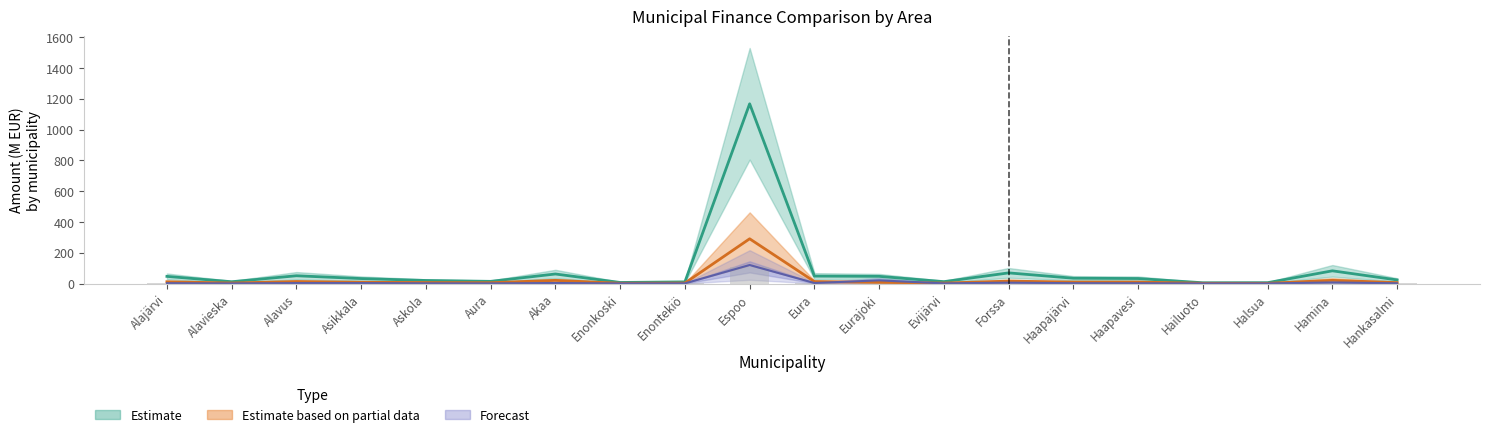

What is the difference between the Kunnallisvero values at Askola and Asikkala?

1.7